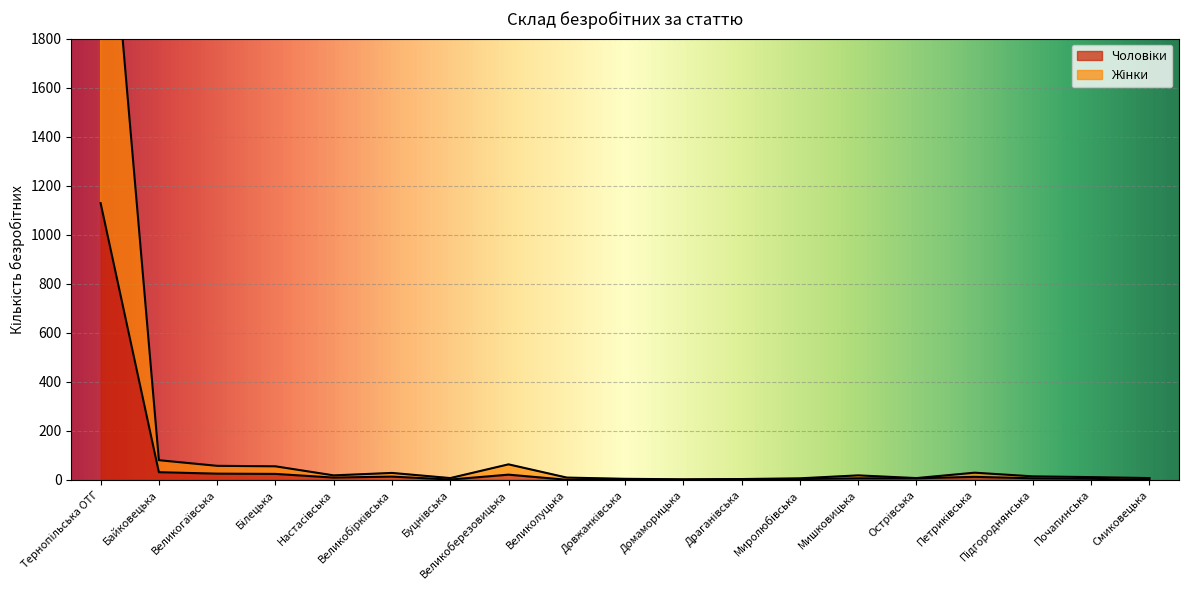

Between Петриківська and Почапинська, which series saw the biggest shift?

Жінки